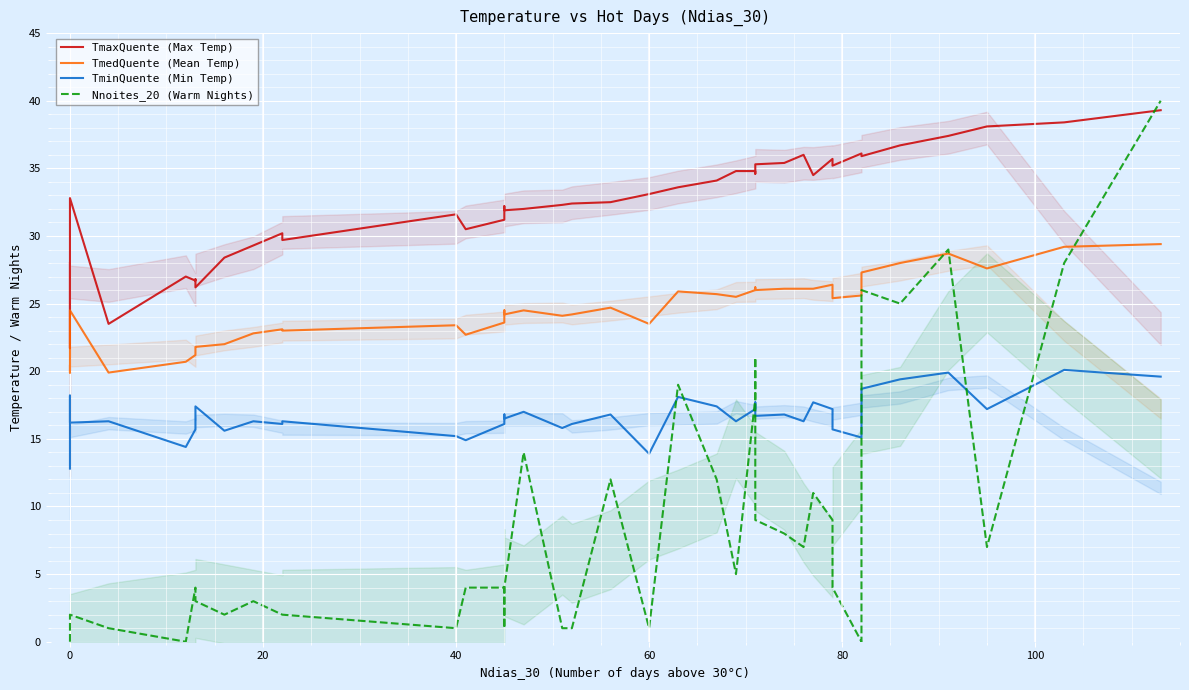

The TmedQuente (Mean Temp) series shows 5.9 at 9. True or false?

False